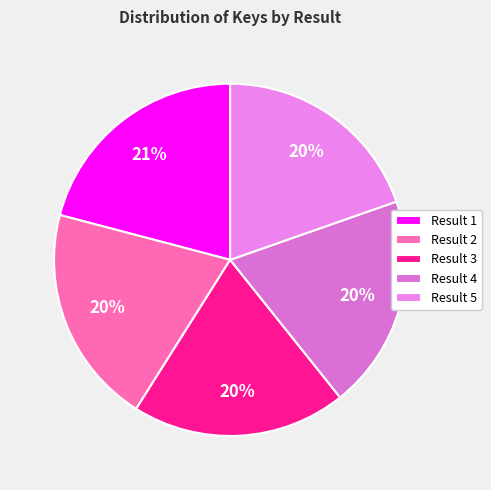

Which category has the smallest portion of the pie?

5